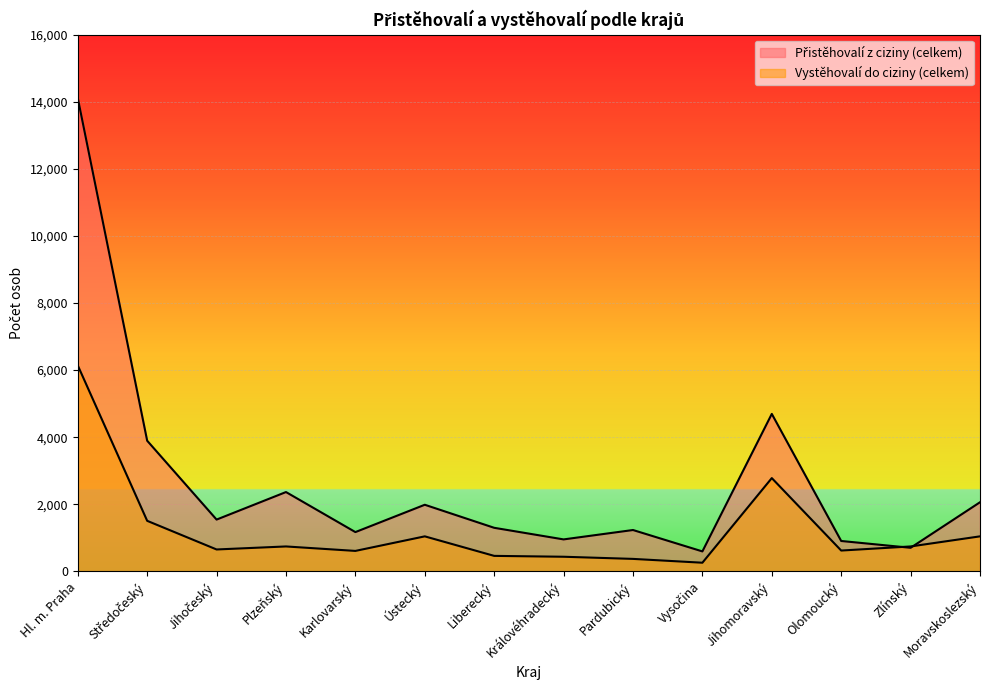

At which label does Přistěhovalí z ciziny (celkem) first exceed 1543?

Hl. m. Praha